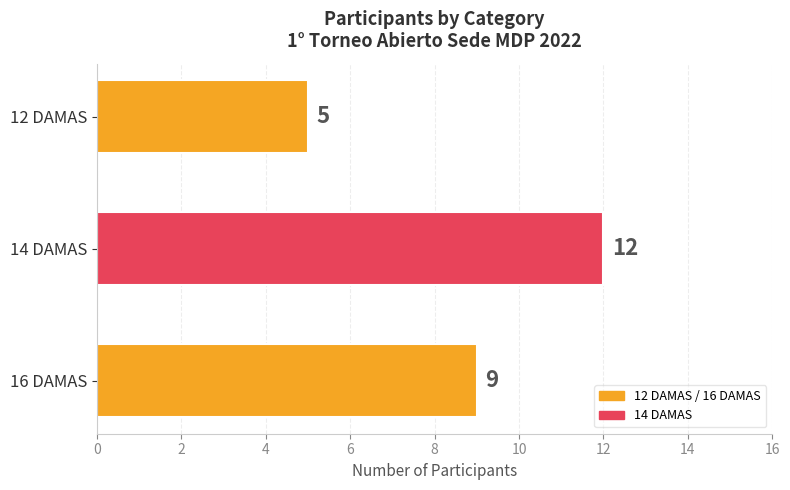

List the labels in order of value, largest first.

14 DAMAS, 16 DAMAS, 12 DAMAS